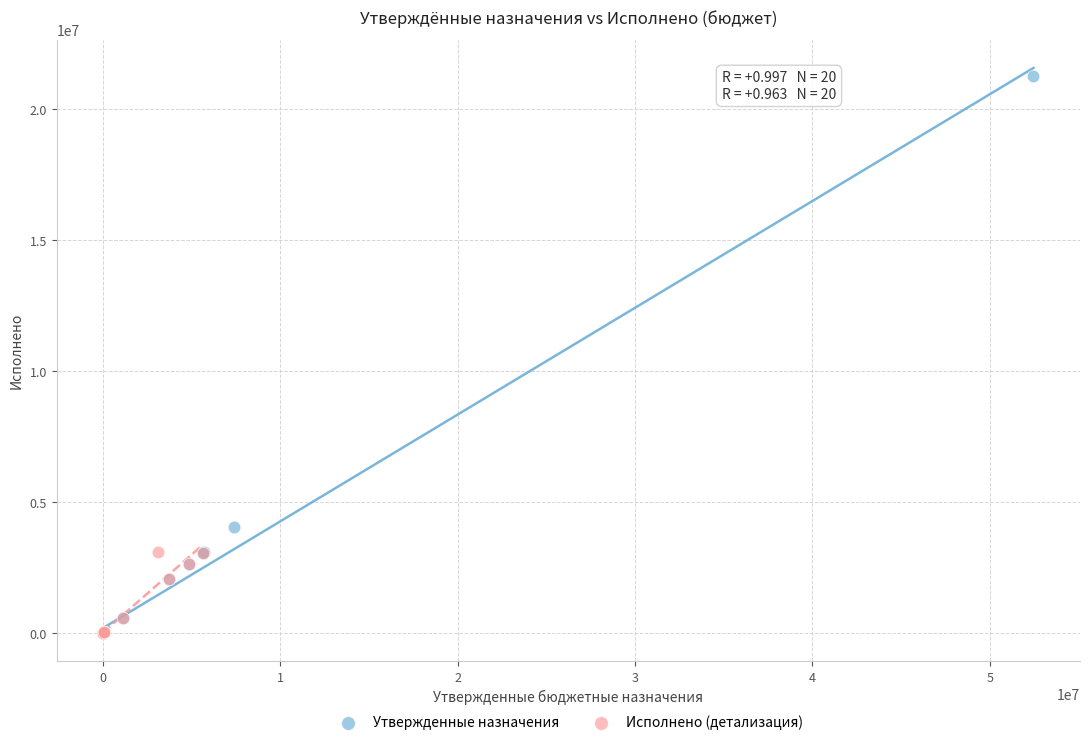

Which series has the widest spread of Y values?

Утвержденные назначения